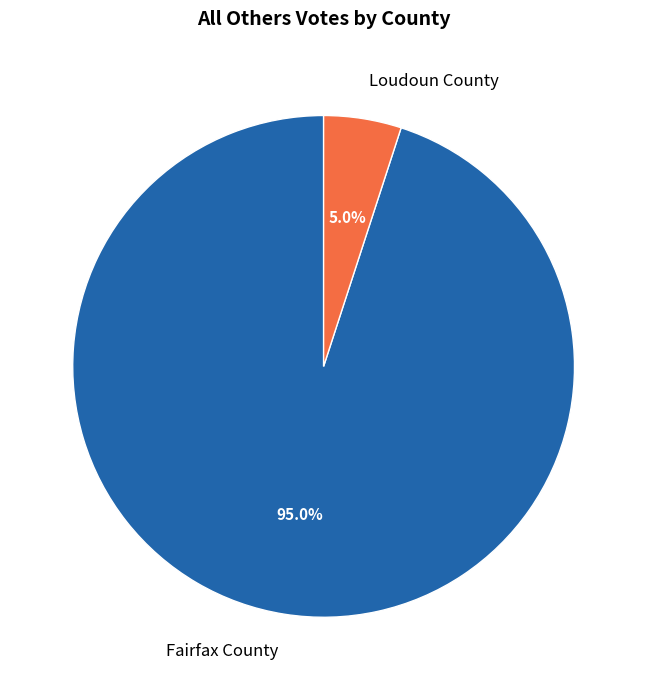

Does Loudoun County represent more than half of the total?

No